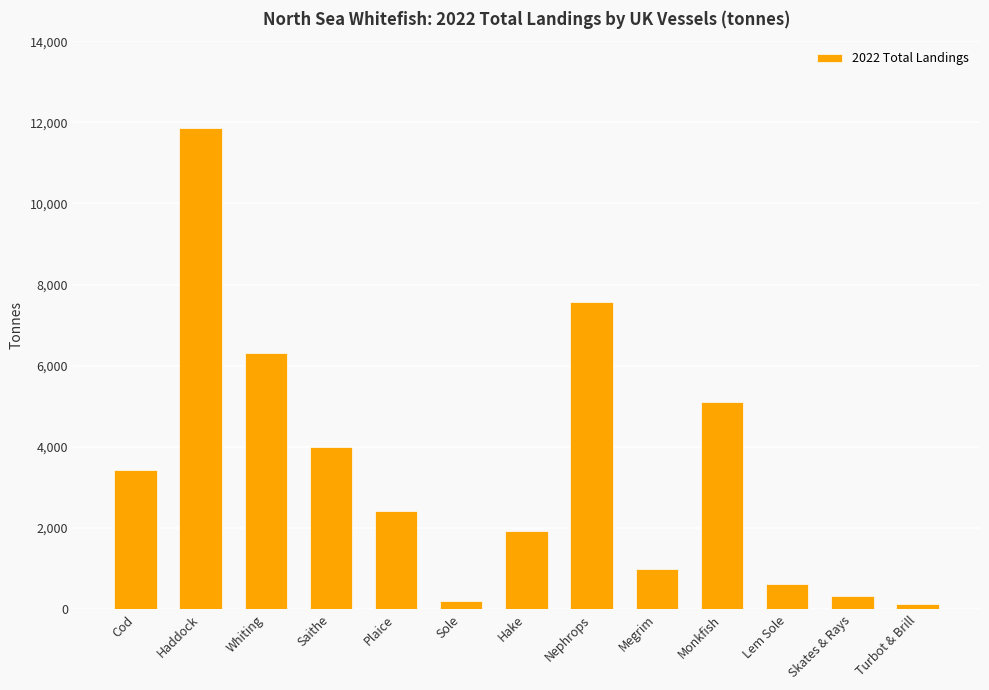

True or false: the data shows 629.1 at Lem Sole.

True